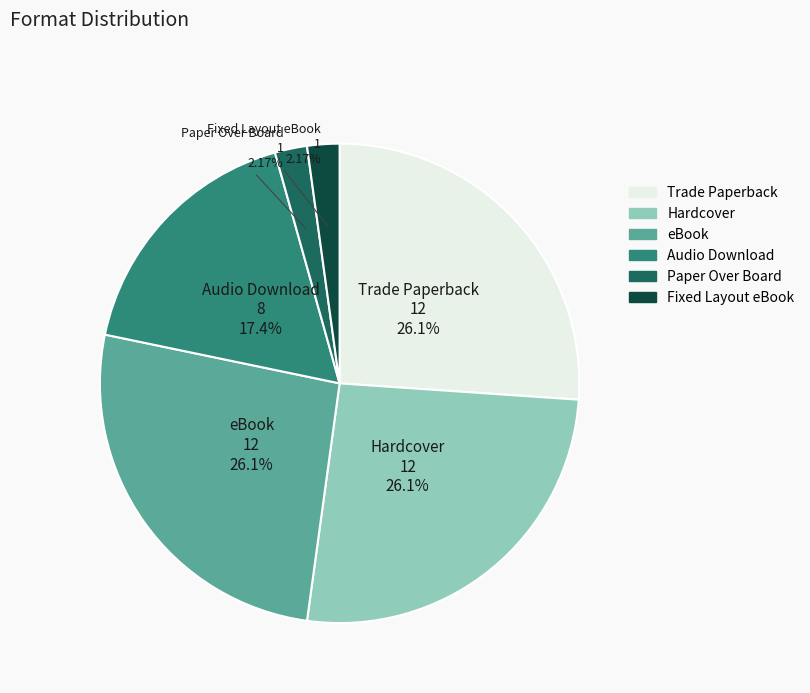

What percentage is the Hardcover slice, to the nearest percent?

26%